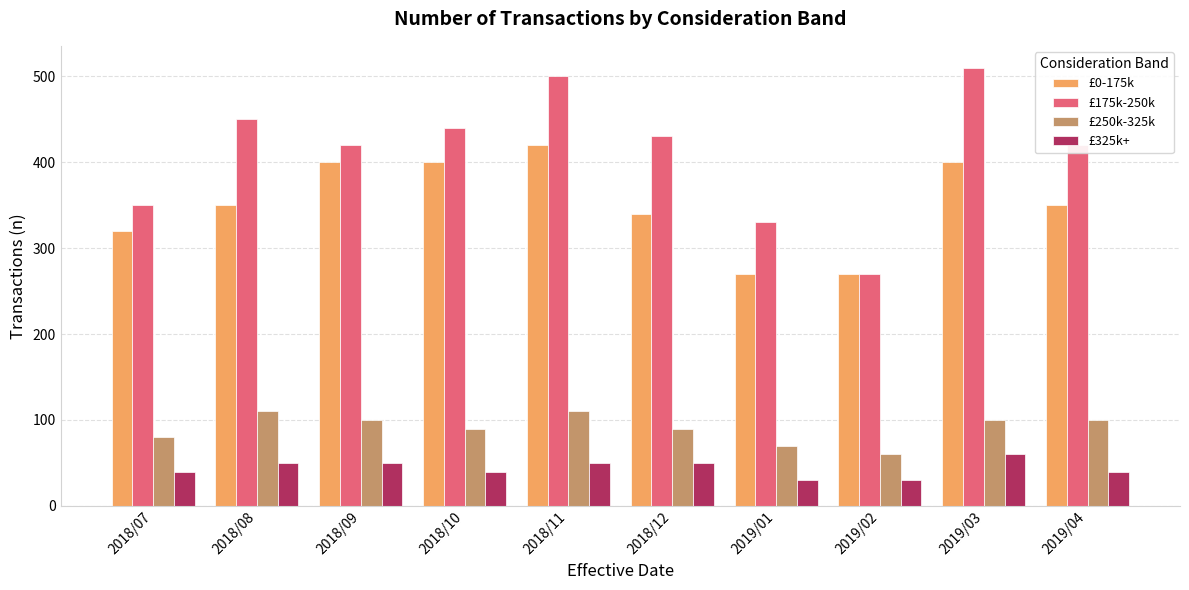

What is the difference between the £0-175k values at 2018/12 and 2018/10?

60